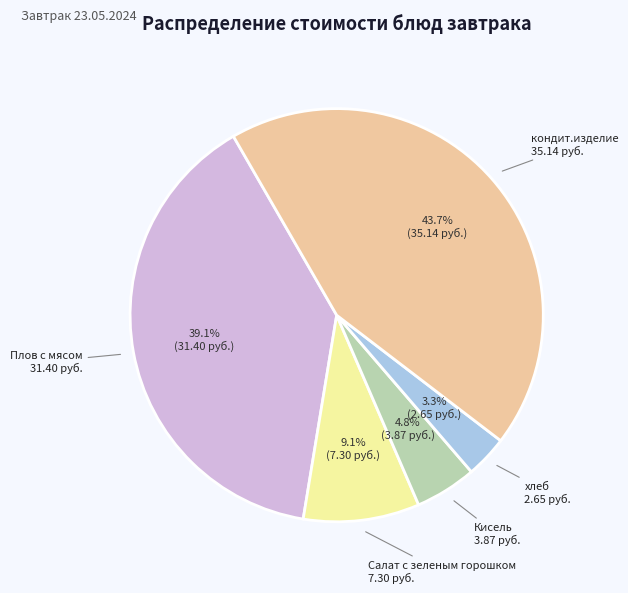

What percentage is the Плов с мясом slice, to the nearest percent?

39%